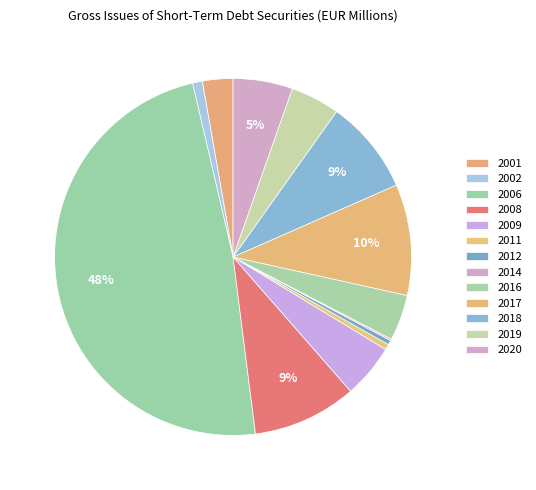

How many segments does this pie chart have?

13